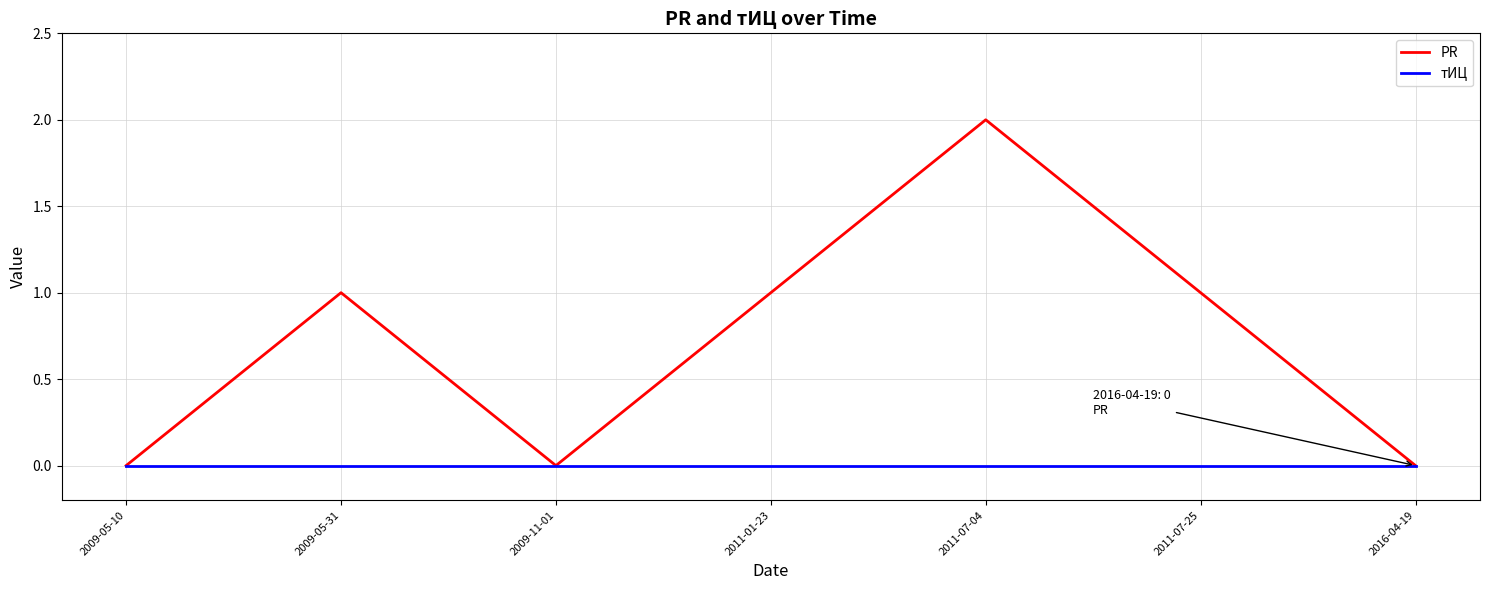

Rank the series by their average value, from lowest to highest.

тИЦ, PR